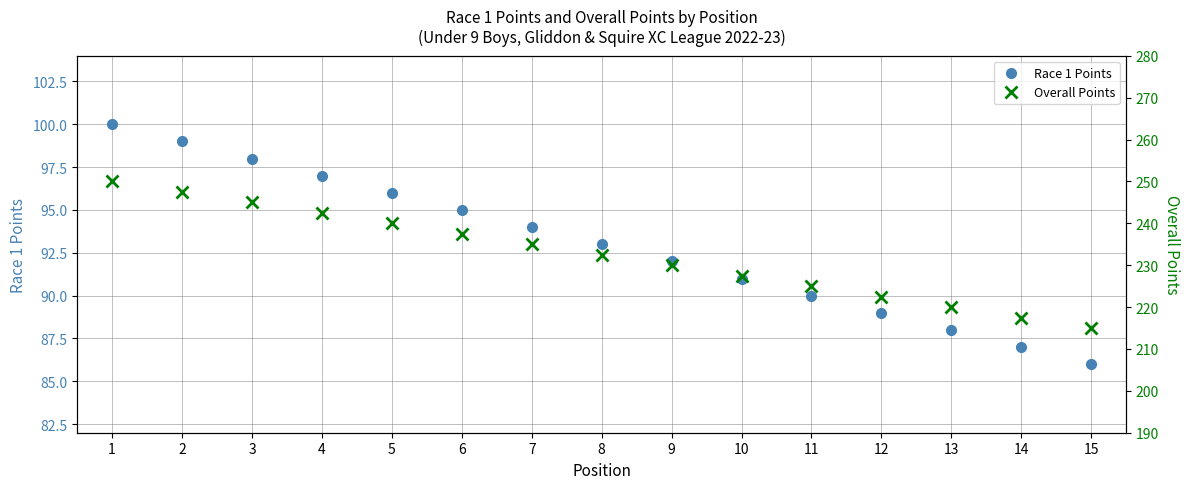

How many values in the Race 1 Points series are below 93?

7